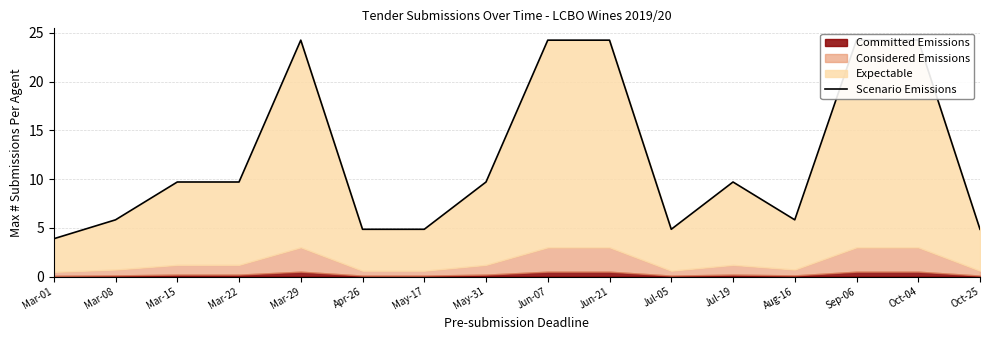

At which category does the chart reach its peak across all series?

Mar-29